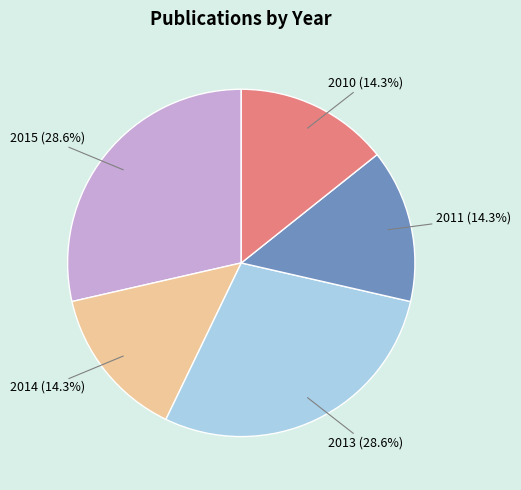

Does any single category account for the majority?

No